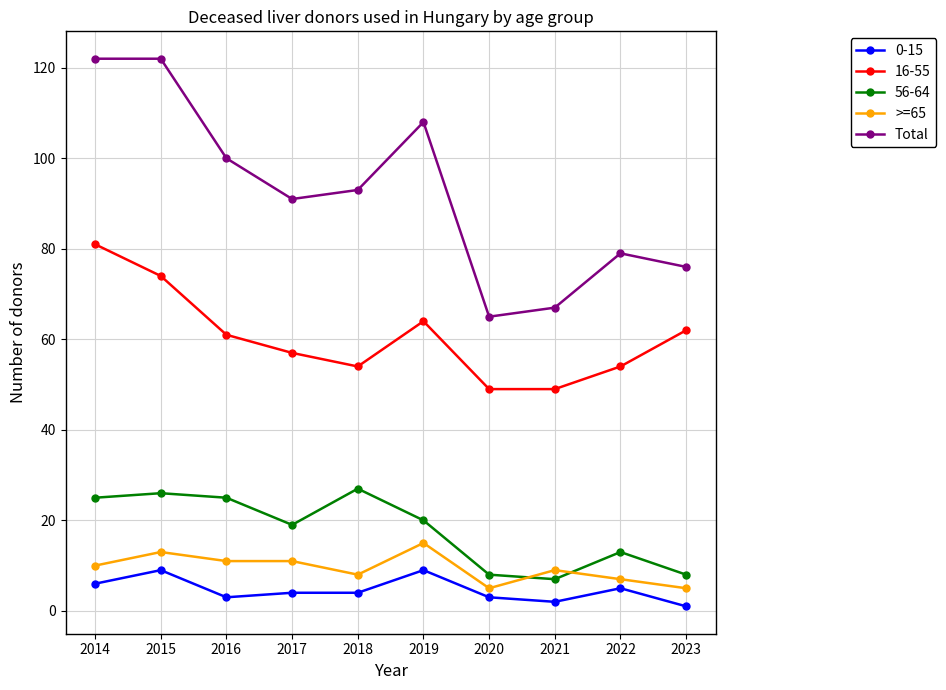

Does the chart have visible grid lines?

Yes